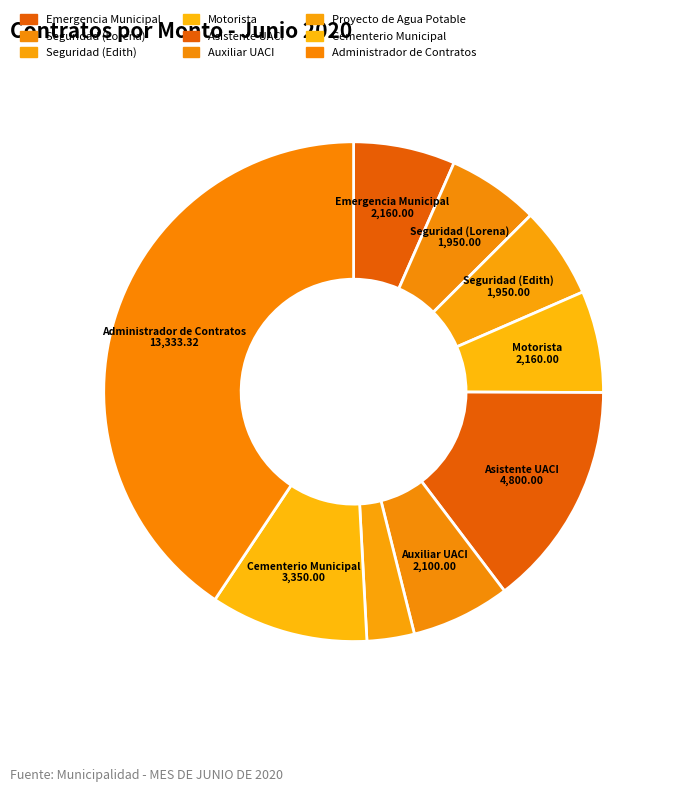

To the nearest percent, what percentage of the pie is Proyecto de Agua Potable?

3%